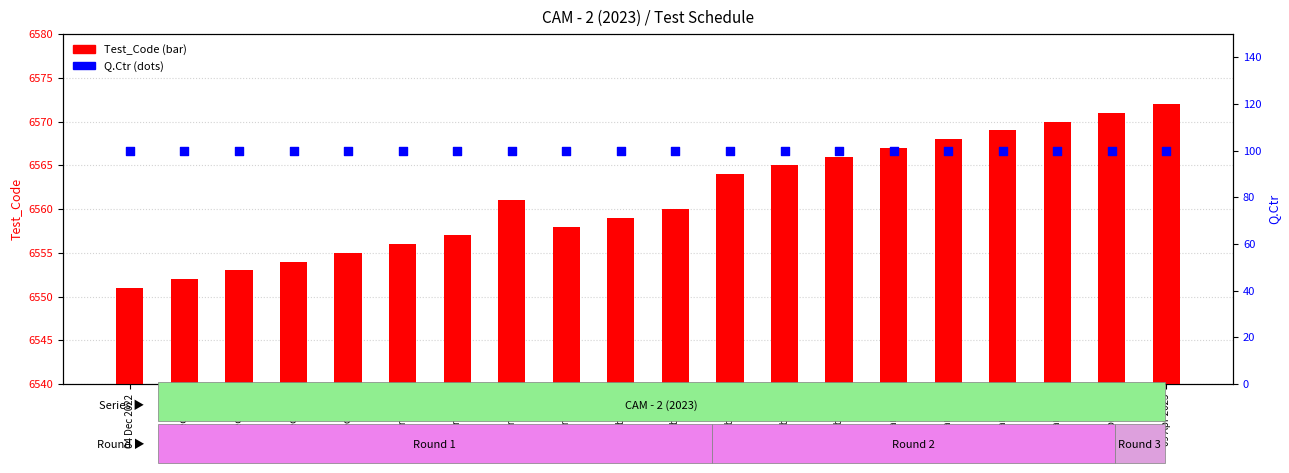

At which category is the sum across all series the highest?

09 Apr 2023